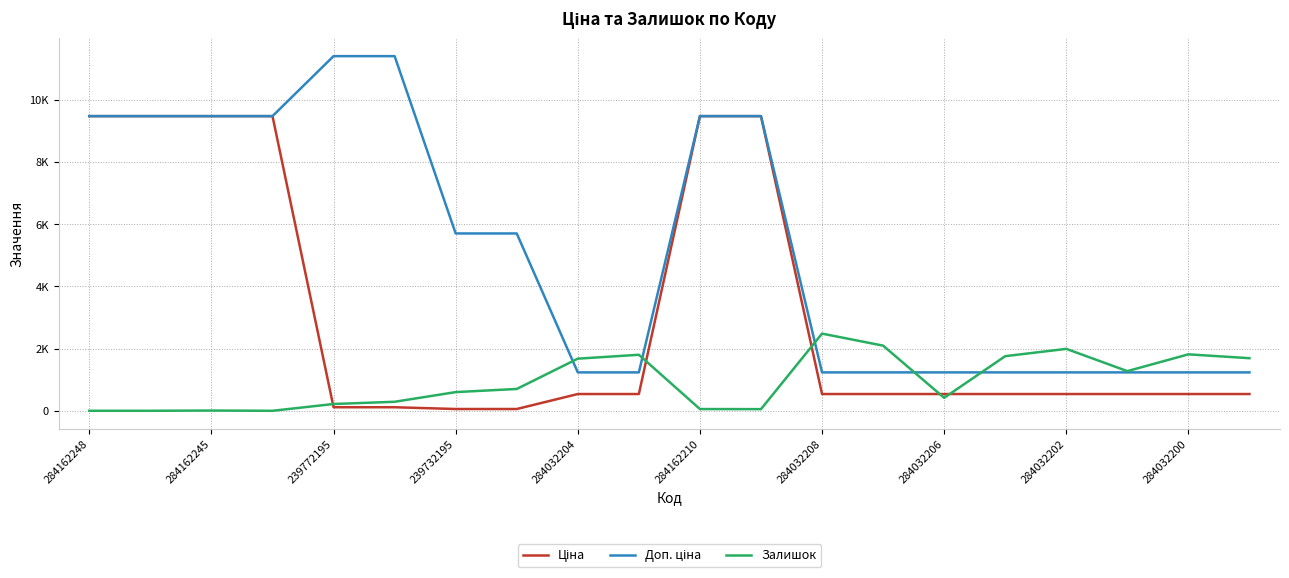

Does the chart have visible grid lines?

Yes